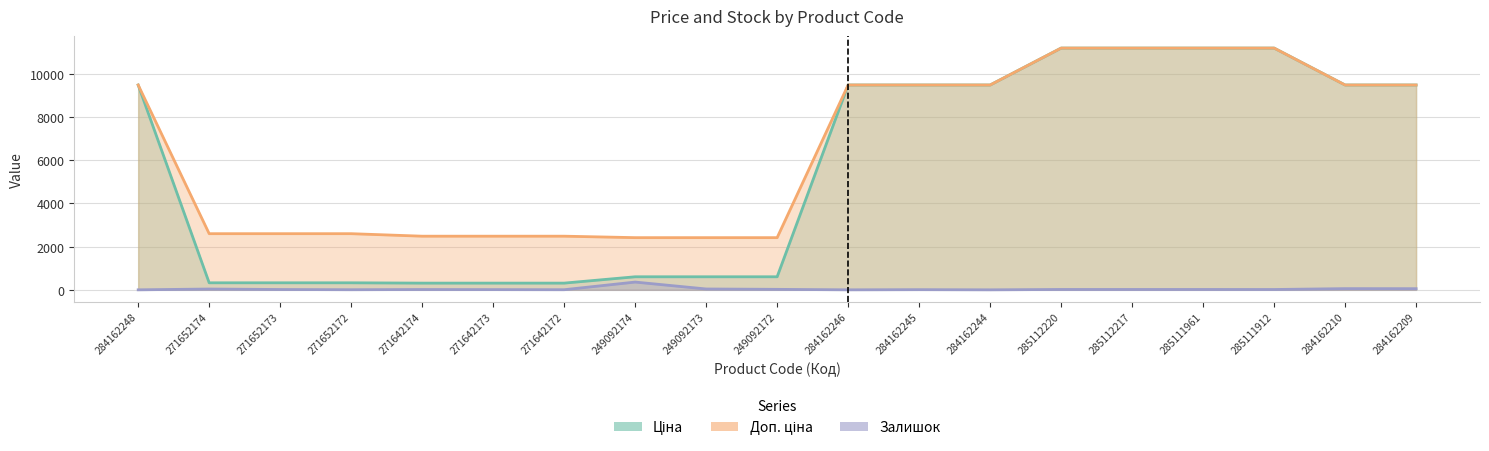

What are all the series names shown in the legend?

Ціна, Доп. ціна, Залишок